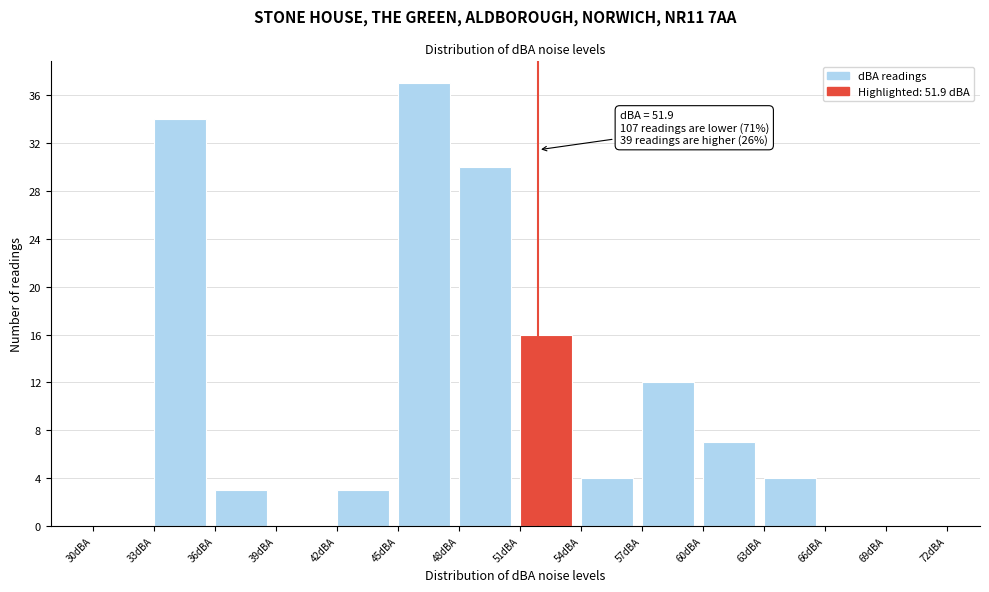

Over which range of the x-axis is the bar tallest?

45 to 48